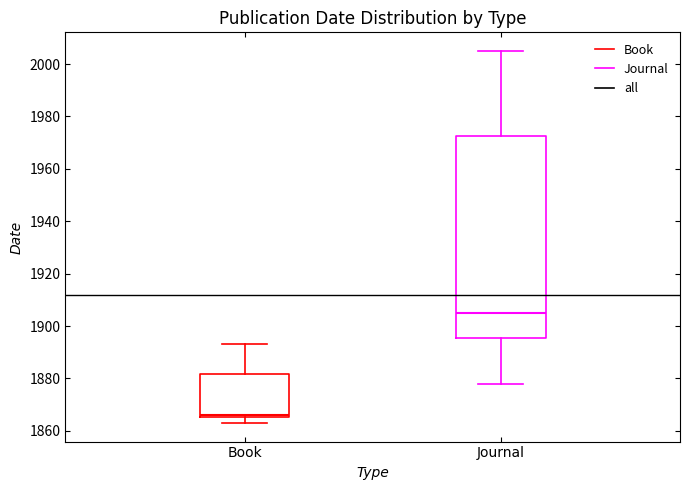

Reading left to right, transcribe this box plot: for each box, give where its median line is, the range the box spans, and where its two whiskers end, as read against the y-axis. The values are not printed on the chart, so give them approximately, as read against the axis.

Book: median 1866 (just above the box's lower edge), box 1866 to 1882, whiskers 1864 to 1894
Journal: median 1906, box 1896 to 1972, whiskers 1878 to 2006